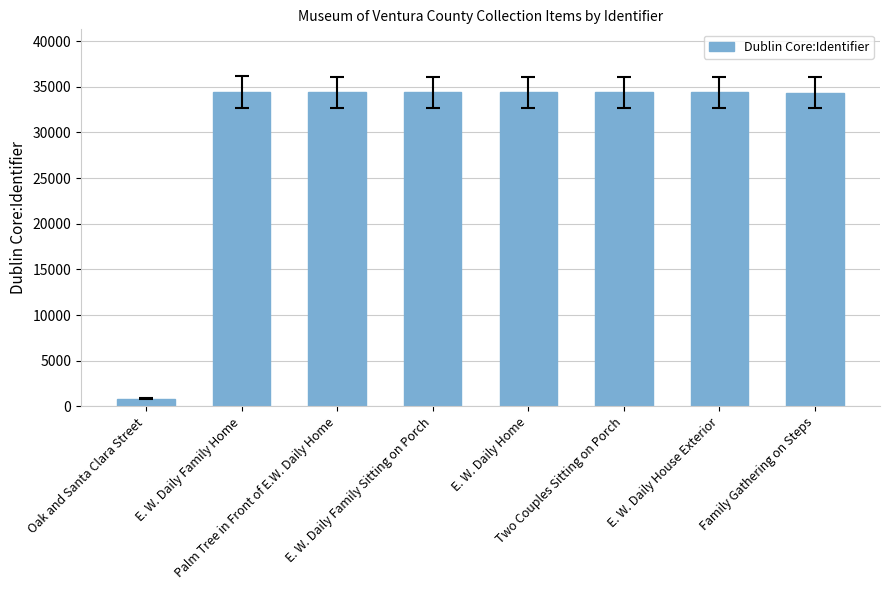

What is the maximum value shown in the chart?

34417